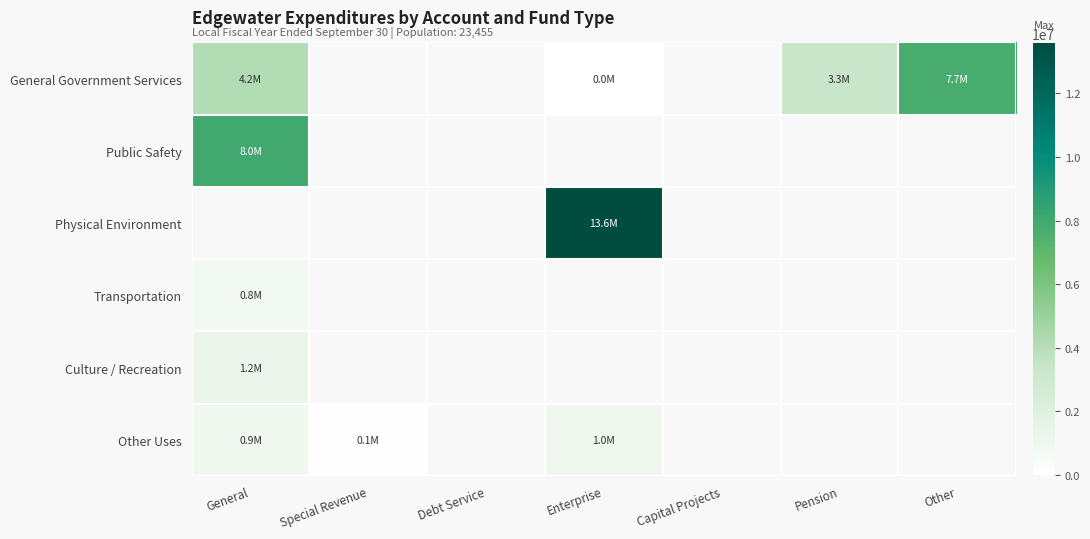

What is the highest value of the Public Safety series?

7956688.0